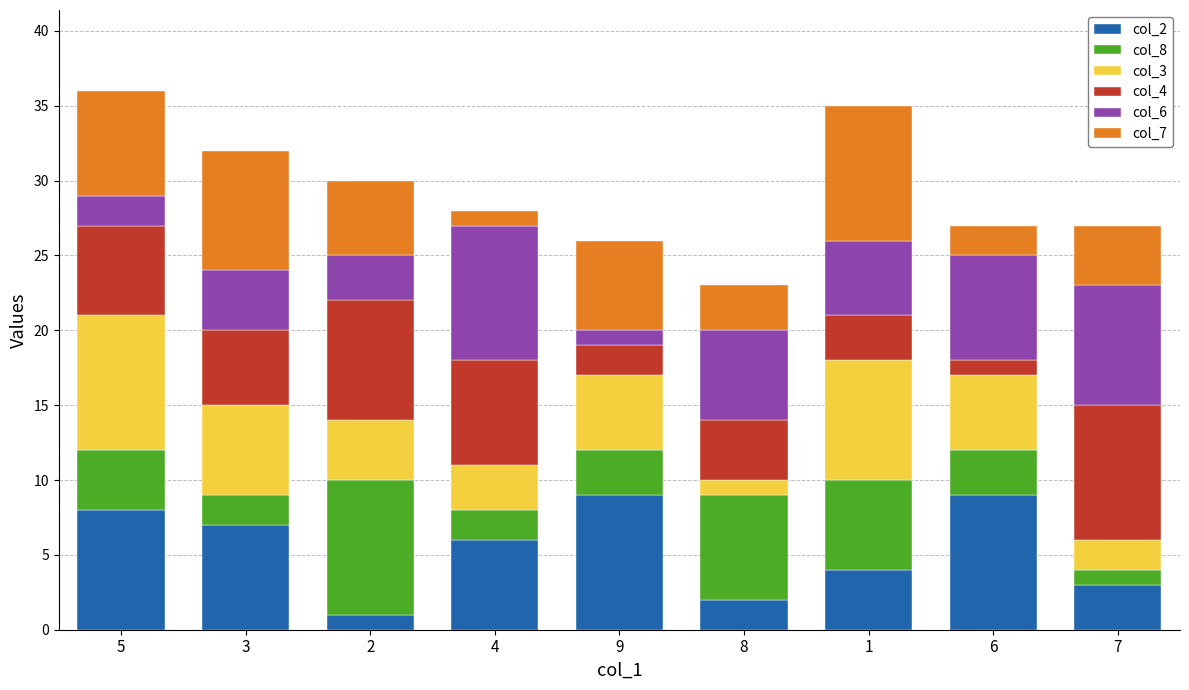

True or false: col_2 has a value of 3 at 3.

False